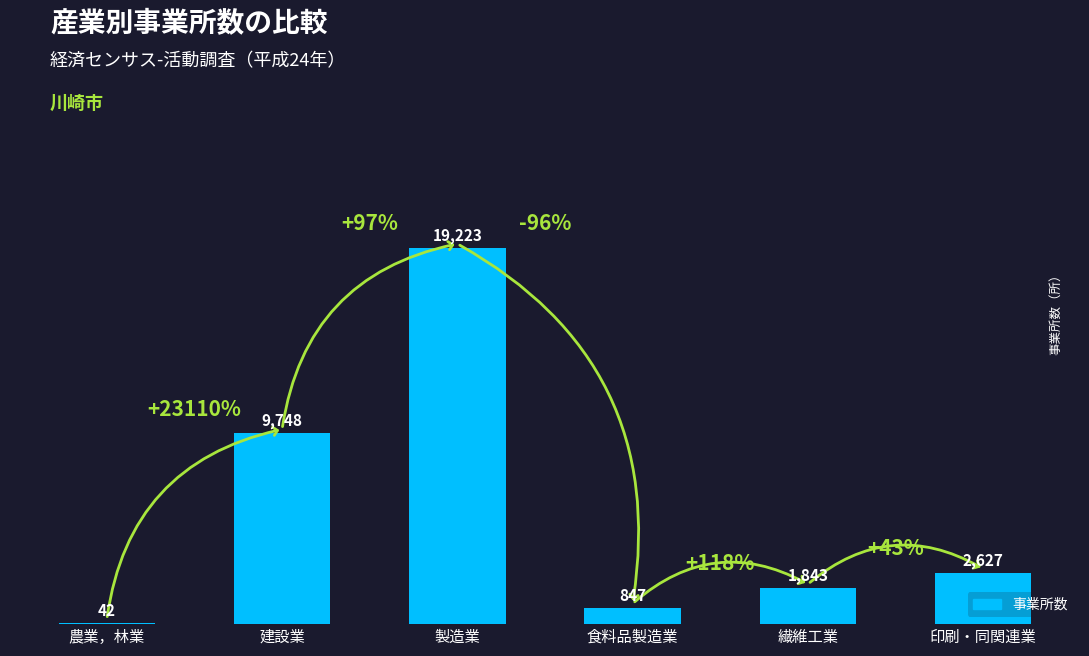

Reading left to right, list all the values displayed in this chart.

42	9748	19223	847	1843	2627